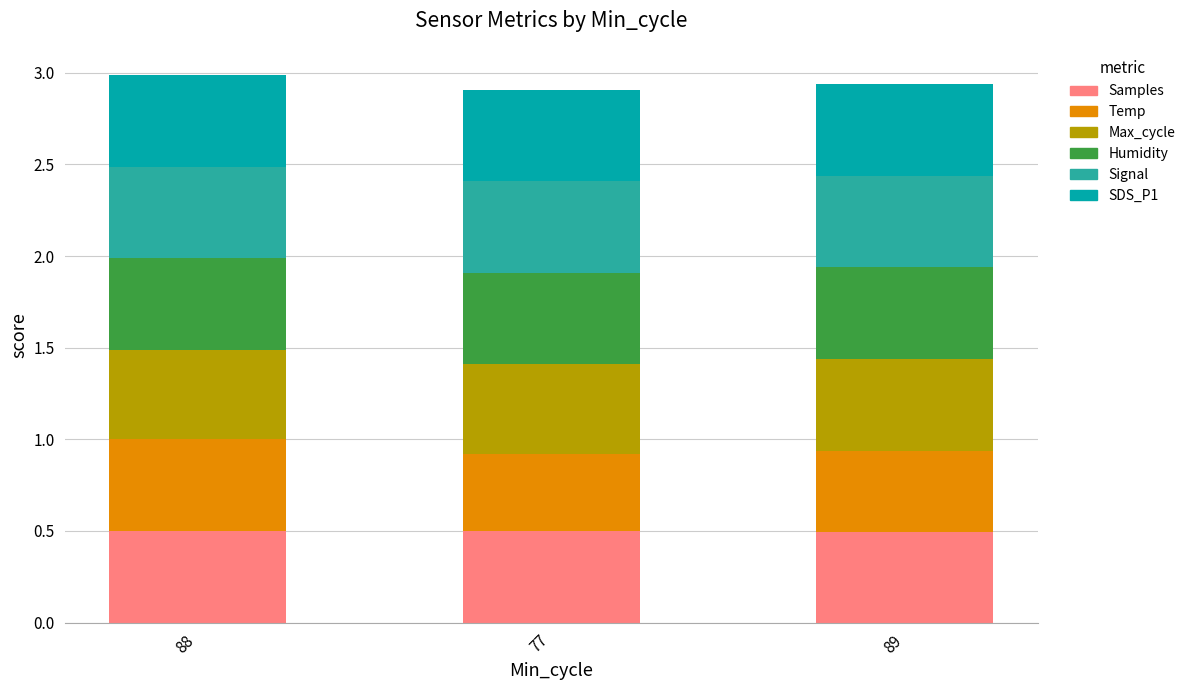

What are all the series names shown in the legend?

Samples, Temp, Max_cycle, Humidity, Signal, SDS_P1